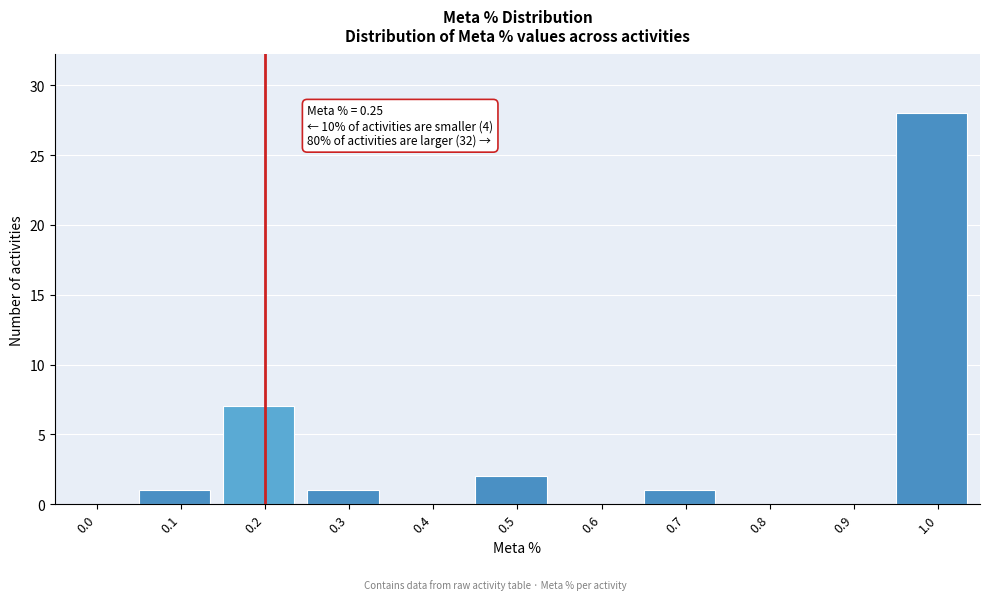

Reading right to left, what are all the values shown in this chart?

1.0=28	0.9=0	0.8=0	0.7=1	0.6=0	0.5=2	0.4=0	0.3=1	0.2=7	0.1=1	0.0=0